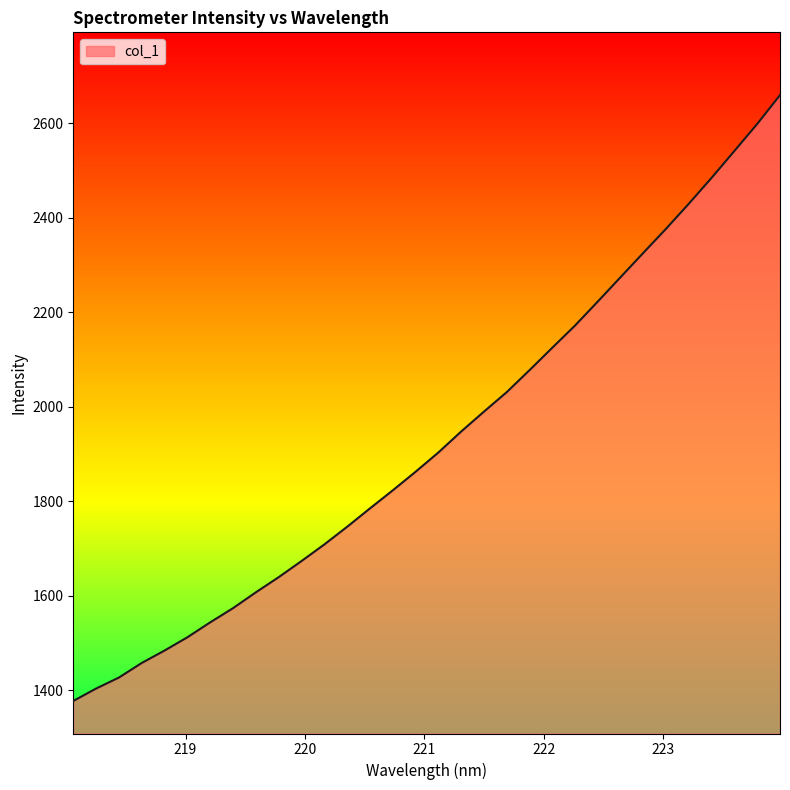

What is the difference between the maximum and minimum values?

1283.0